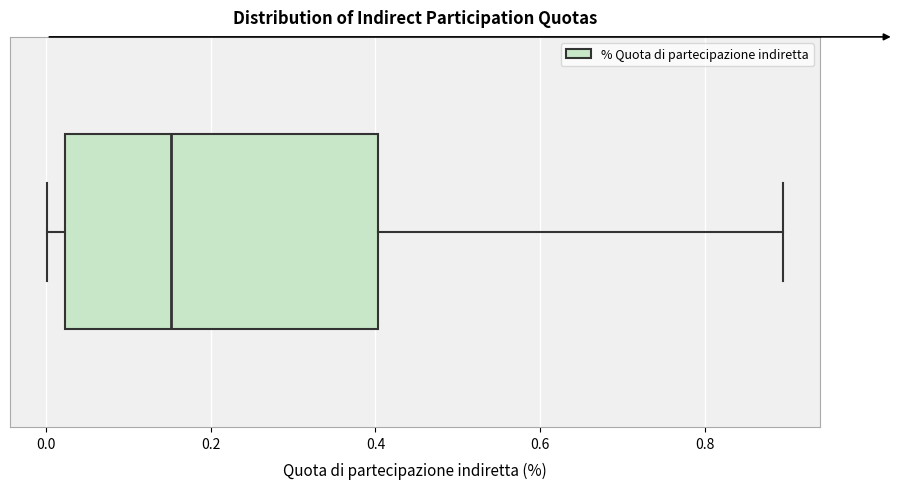

Read this box plot against the x-axis: the position of the median line, the range covered by the box, and the ends of both whiskers. The values are not printed on the chart, so give them approximately, as read against the axis.

median 0.16, box 0.02 to 0.40, whiskers 0.00 to 0.90